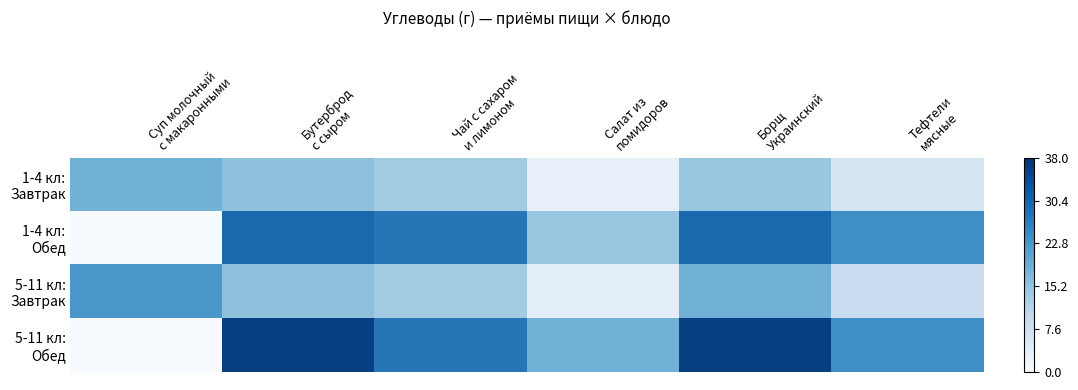

Which series has the largest total across all categories?

5-11 кл: Обед